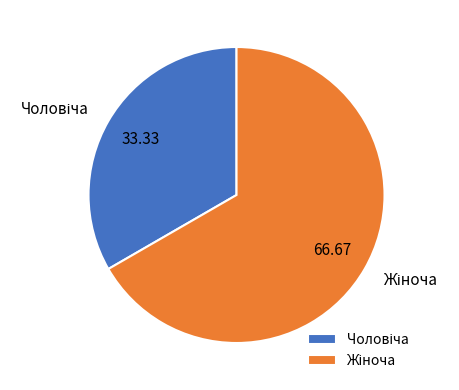

How many segments does this pie chart have?

2